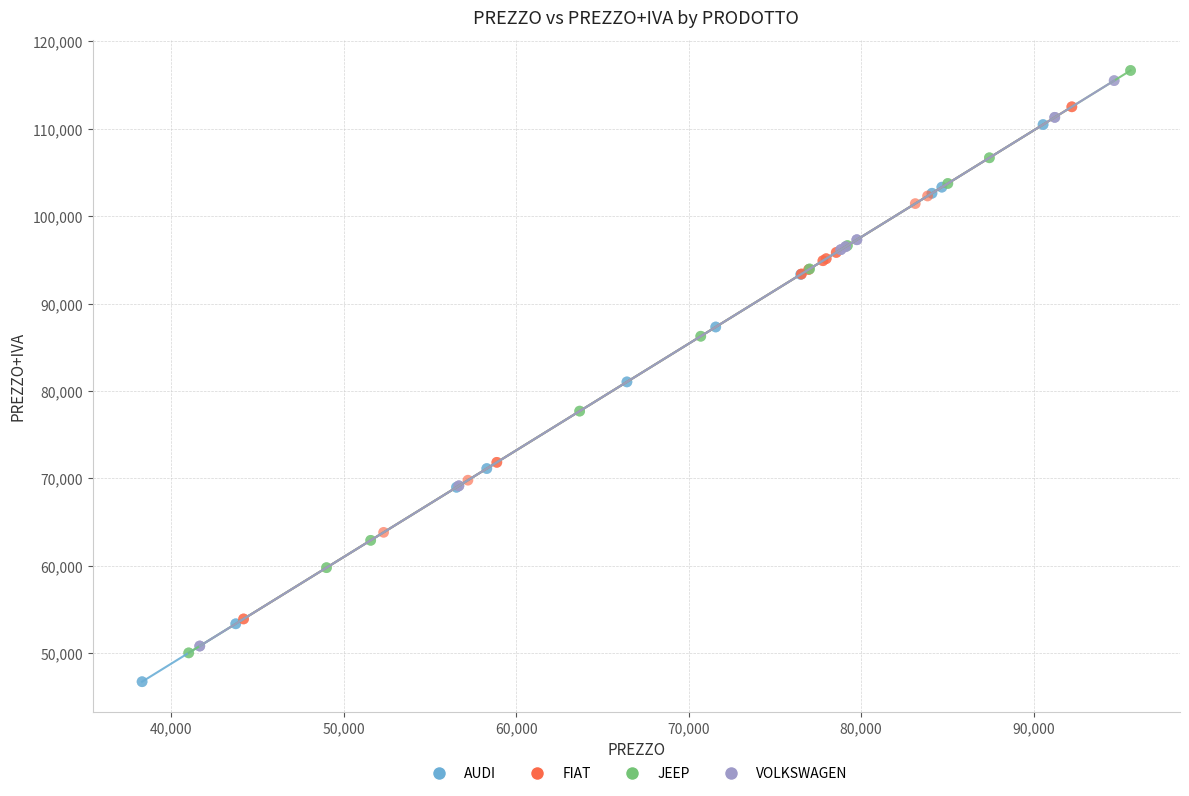

Which series reaches the minimum Y coordinate?

AUDI